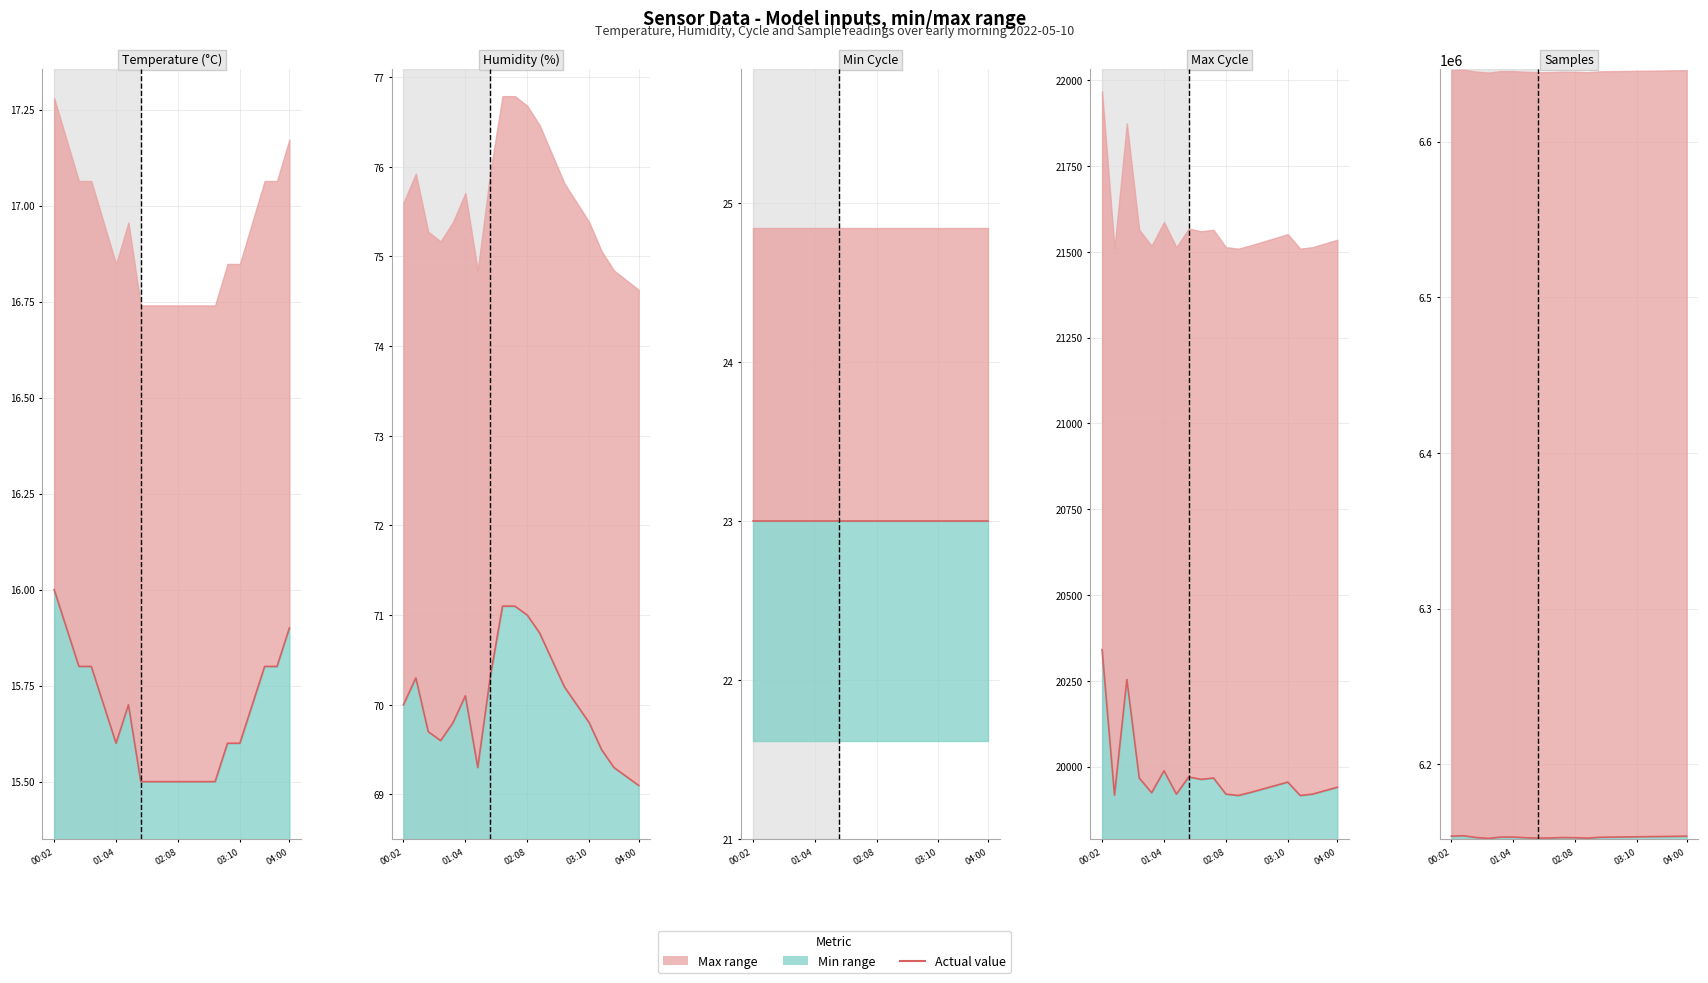

True or false: Samples has more than 1 interior local peaks.

True